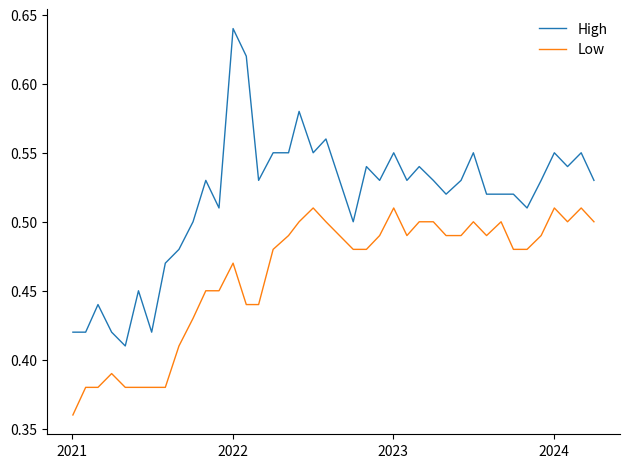

What are all the series names shown in the legend?

High, Low